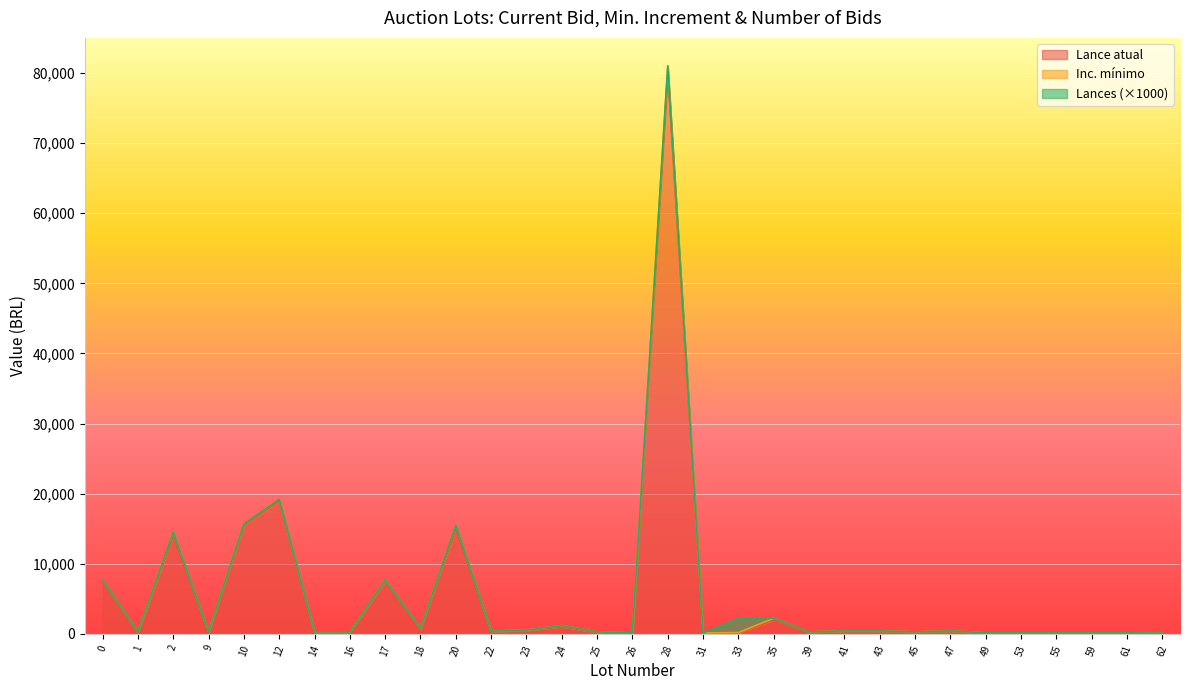

How many values in the Inc. mínimo series exceed 50?

9